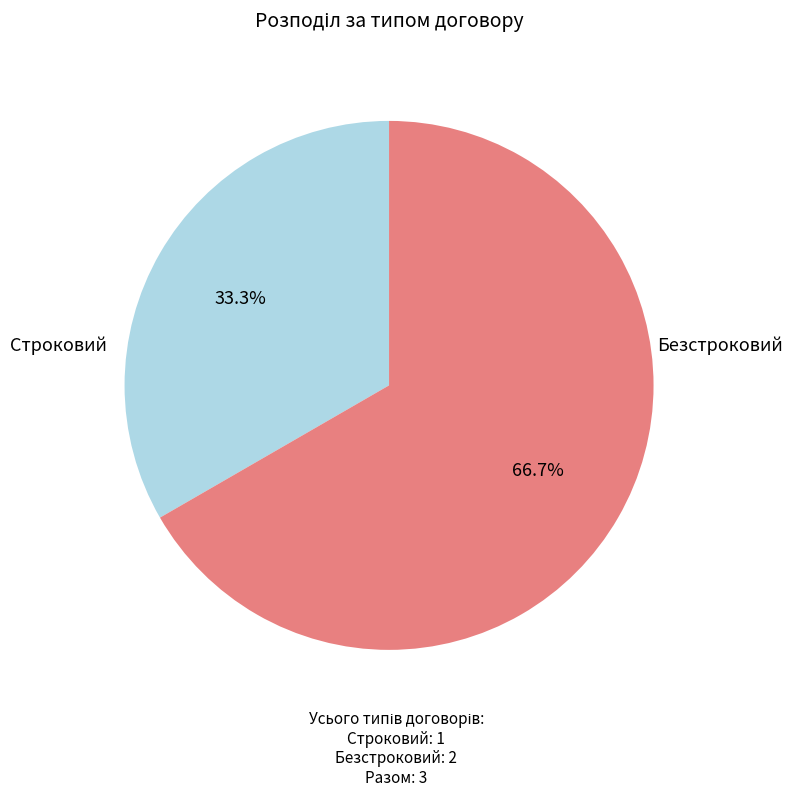

To the nearest percent, what portion does Безстроковий represent?

67%